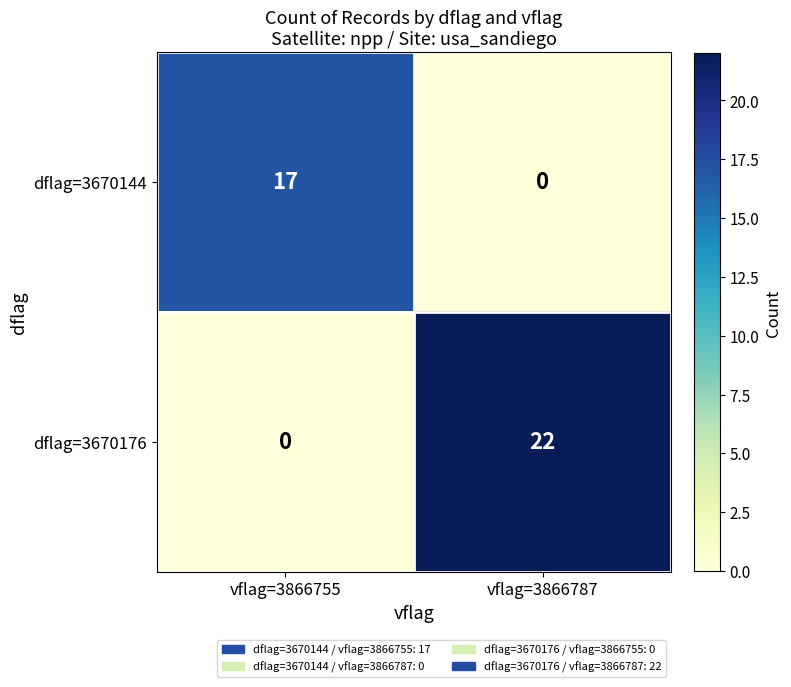

Reading left to right, what are all the values shown in this chart?

dflag=3670144: vflag=3866755=17	vflag=3866787=0
dflag=3670176: vflag=3866755=0	vflag=3866787=22